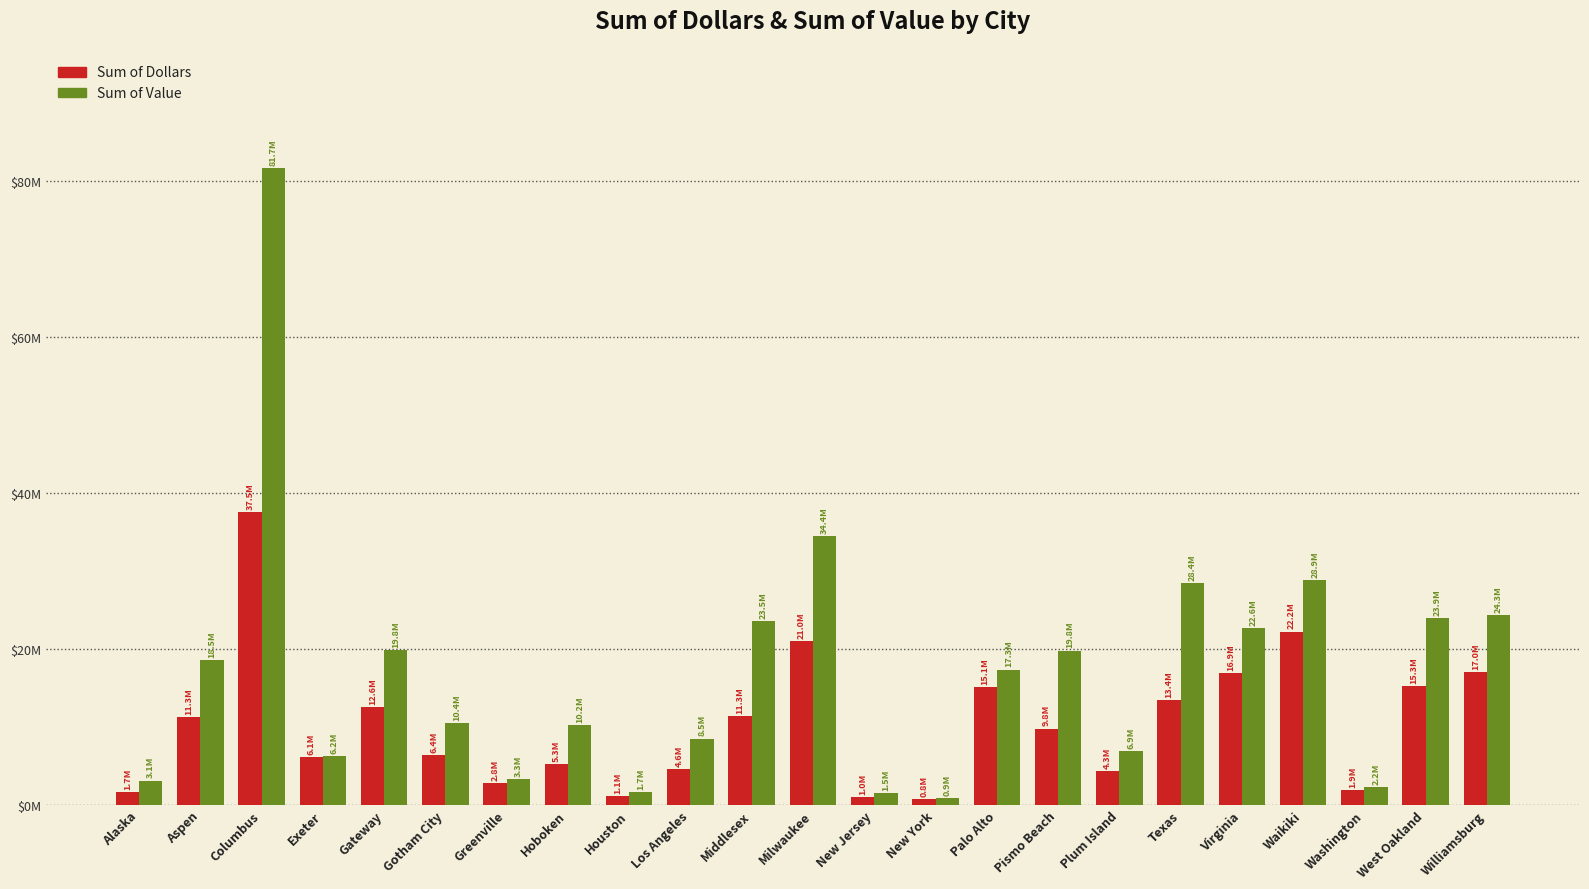

Where does the Sum of Value series first go above 17345999?

Aspen